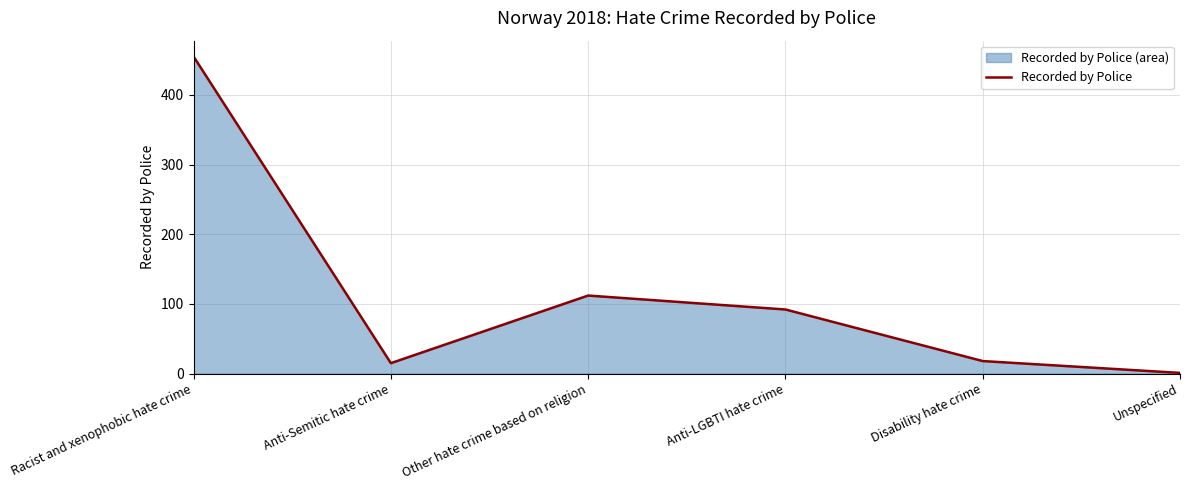

What position from the right is Unspecified?

1